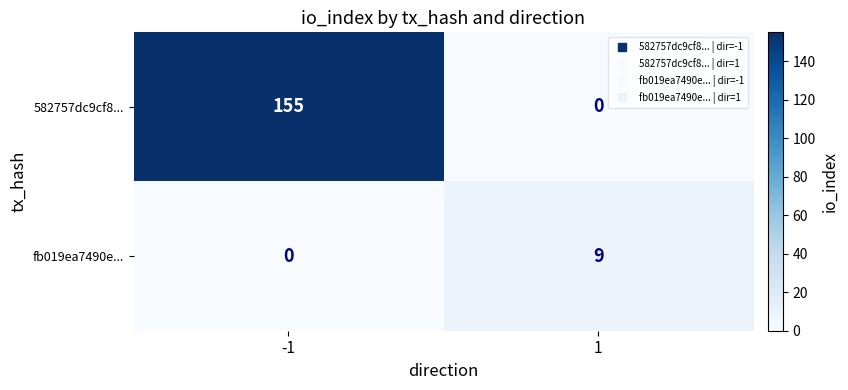

True or false: fb019ea7490e... has a value of 0 at -1.

True